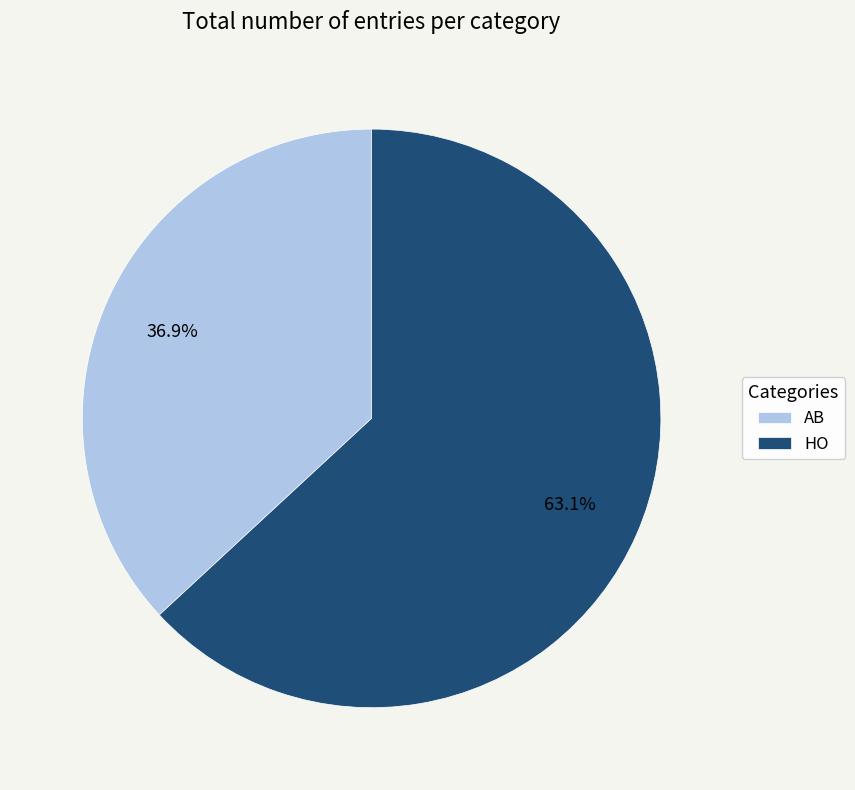

How many segments does this pie chart have?

2